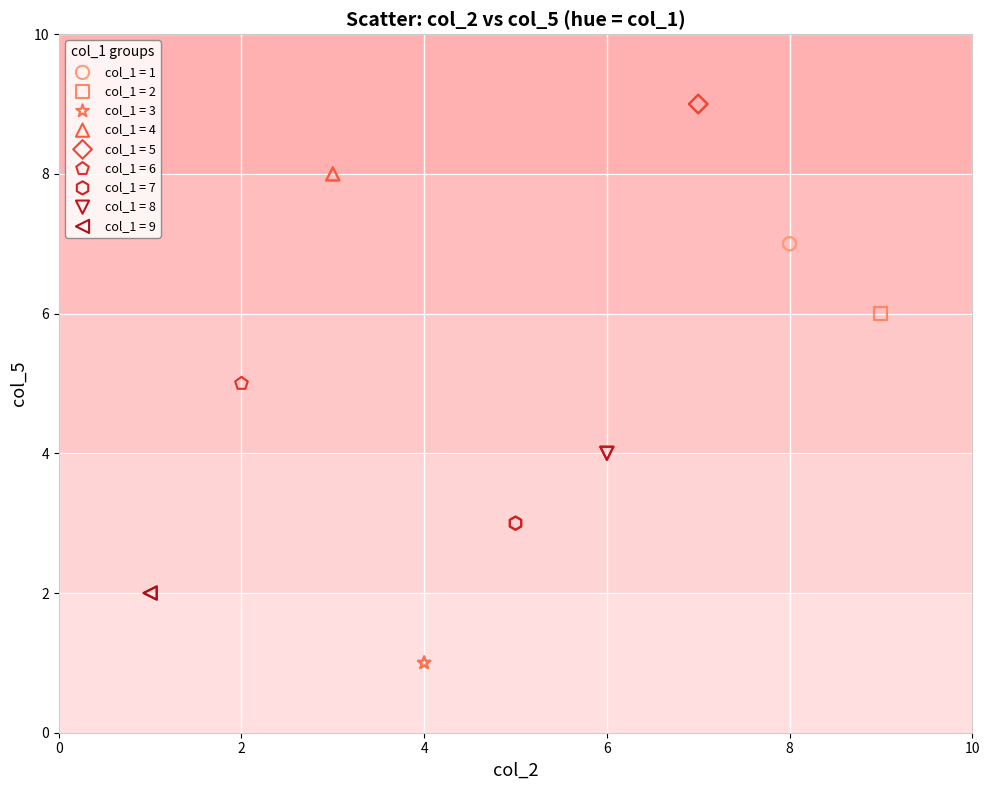

Which series reaches the maximum Y coordinate?

col_1 = 5